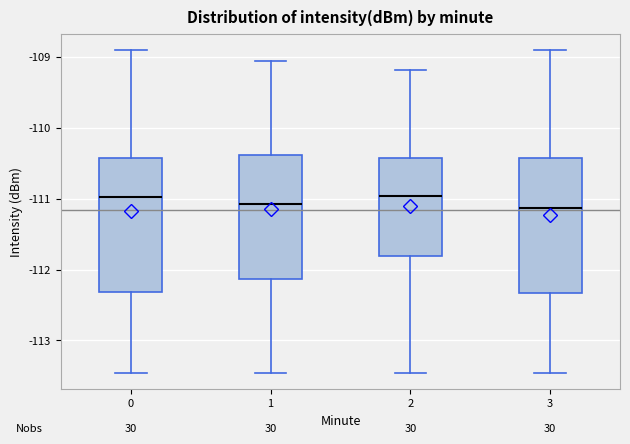

Reading left to right, read every box against the y-axis: the position of its median line, the range the box covers, and the ends of its whiskers. The values are not printed on the chart, so give them approximately, as read against the axis.

0: median -111.0, box -112.3 to -110.4, whiskers -113.5 to -108.9
1: median -111.1, box -112.1 to -110.4, whiskers -113.5 to -109.1
2: median -111.0, box -111.8 to -110.4, whiskers -113.5 to -109.2
3: median -111.1, box -112.3 to -110.4, whiskers -113.5 to -108.9